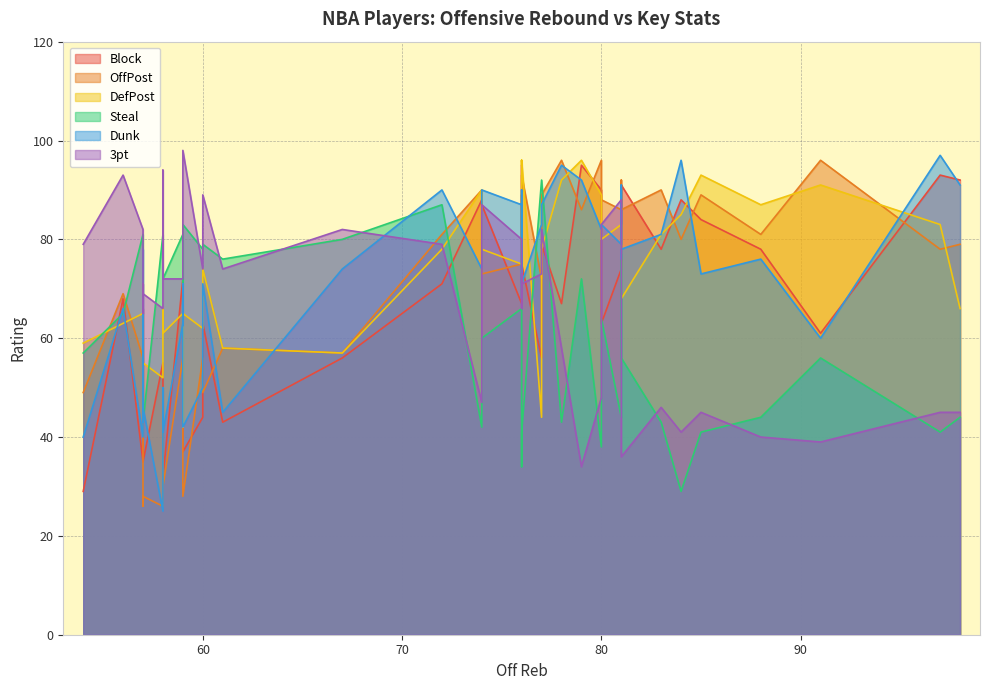

How many series are shown in this chart?

6